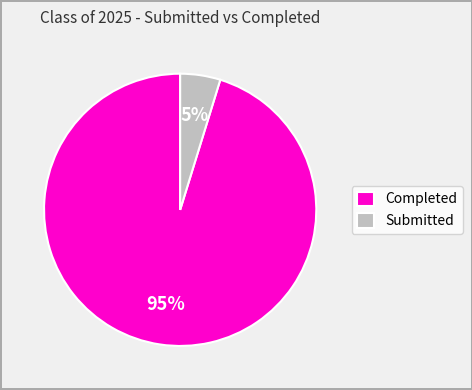

Which category has the smallest portion of the pie?

Submitted